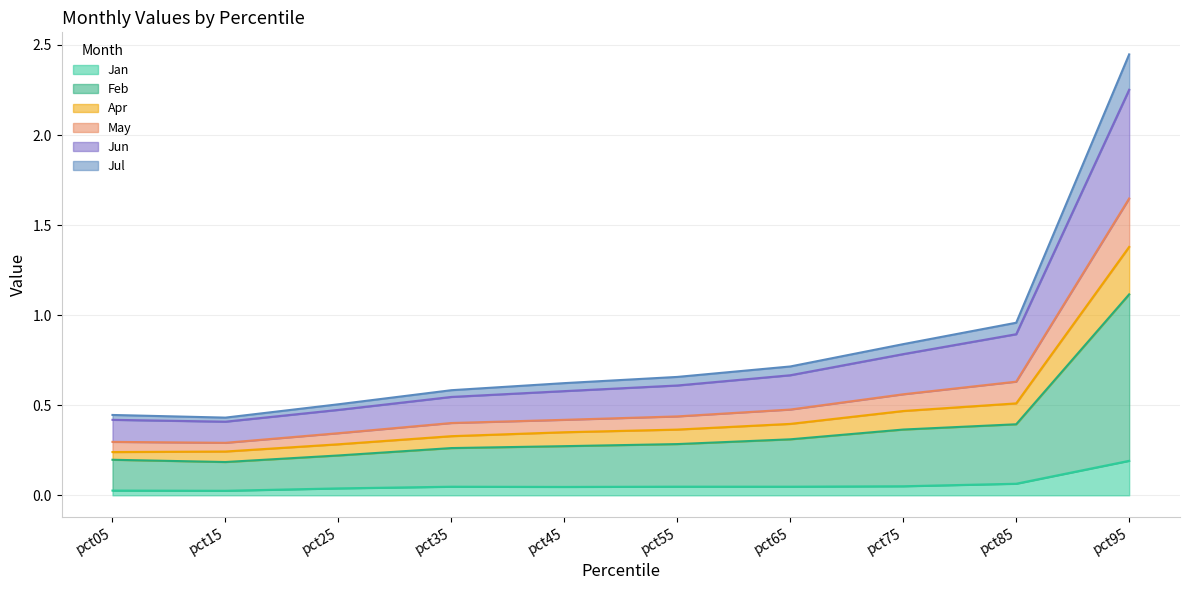

What is the difference between the maximum and minimum values in the Jan series?

0.2